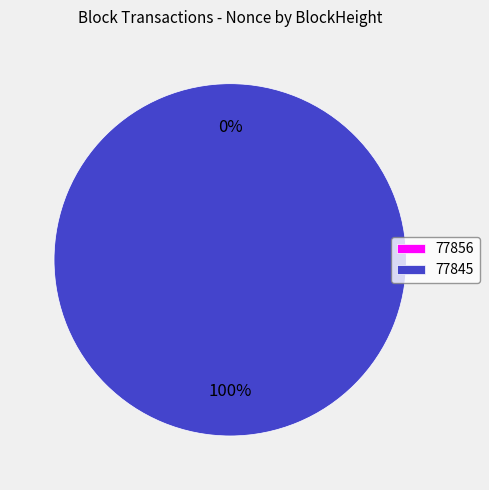

Is there any slice that represents more than half of the pie?

Yes